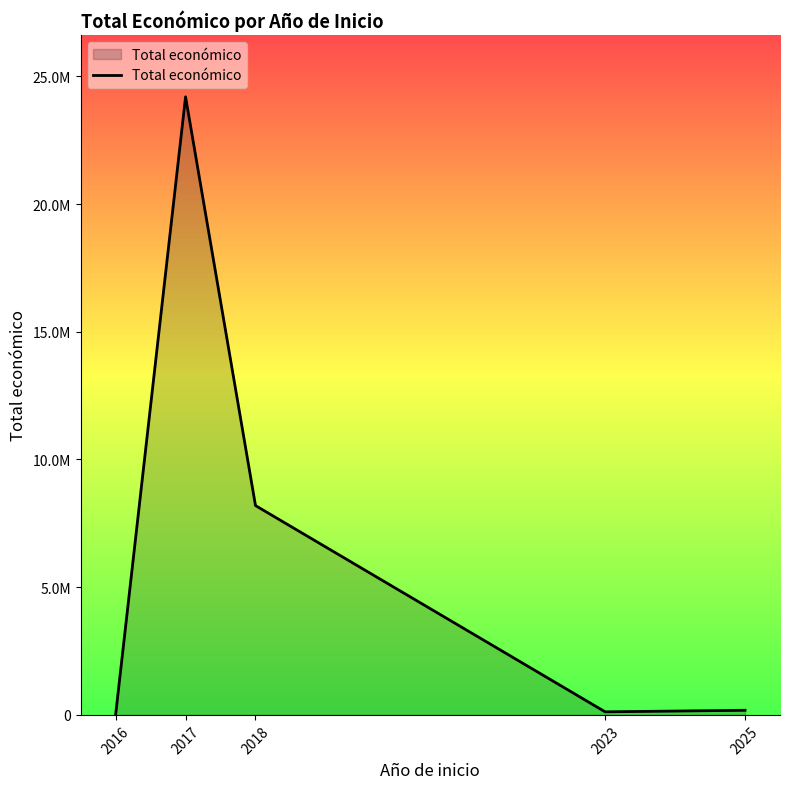

Rank the categories by value from lowest to highest.

2016, 2023, 2025, 2018, 2017